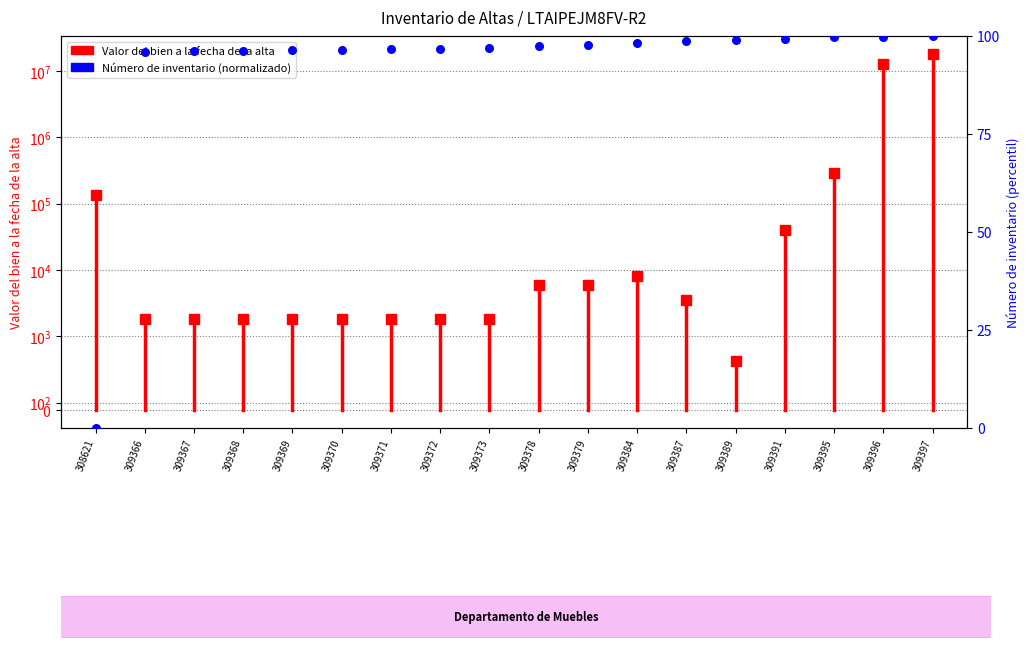

Between 309391 and 309371, which is larger?

309391